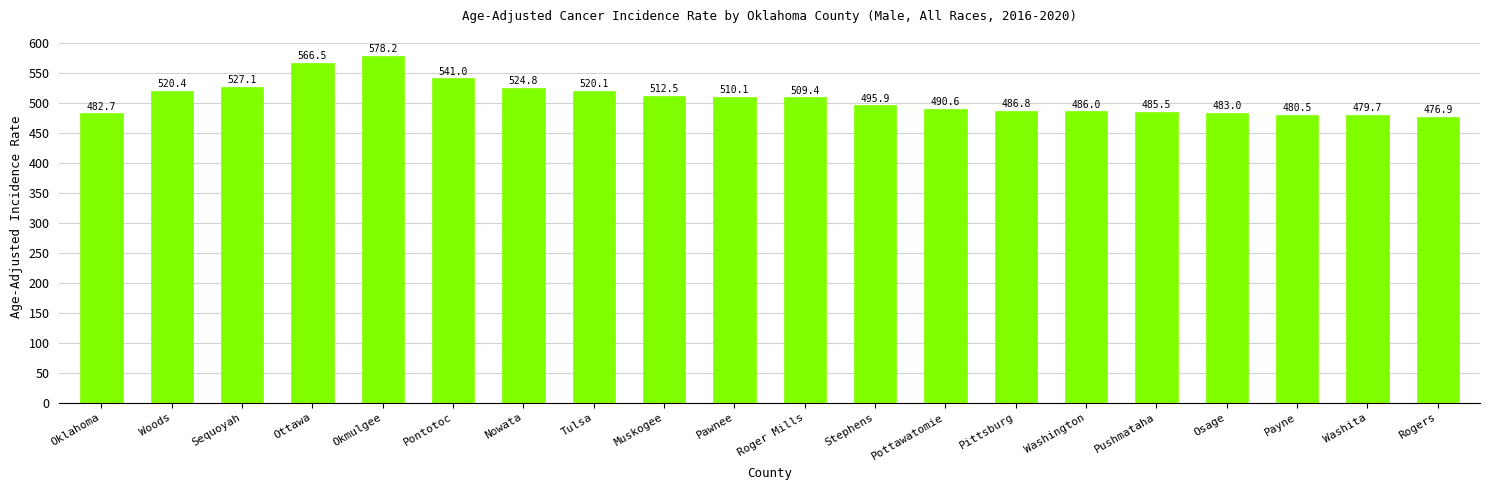

Reading left to right, transcribe all the data shown in this chart.

482.7	520.4	527.1	566.5	578.2	541.0	524.8	520.1	512.5	510.1	509.4	495.9	490.6	486.8	486.0	485.5	483.0	480.5	479.7	476.9